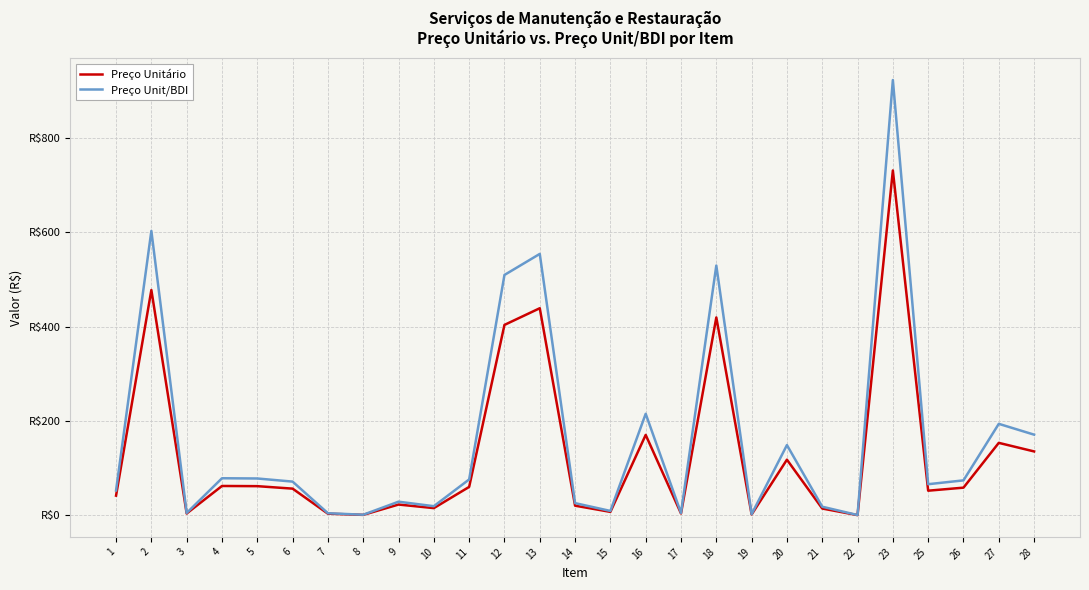

Reading right to left, transcribe all the data shown in this chart.

Preço Unitário: 135.6	153.8	58.9	52.4	730.9	0.7	14.7	118.1	2.1	419.4	4.2	170.6	7.6	20.7	439.0	403.7	60.4	15.5	23.1	1.2	3.7	56.8	62.0	62.4	4.1	477.6	42.0
Preço Unit/BDI: 171.2	194.1	74.3	66.2	922.4	0.9	18.5	149.1	2.6	529.4	5.3	215.3	9.5	26.1	554.1	509.5	76.3	19.6	29.1	1.5	4.7	71.7	78.3	78.8	5.2	602.8	53.0